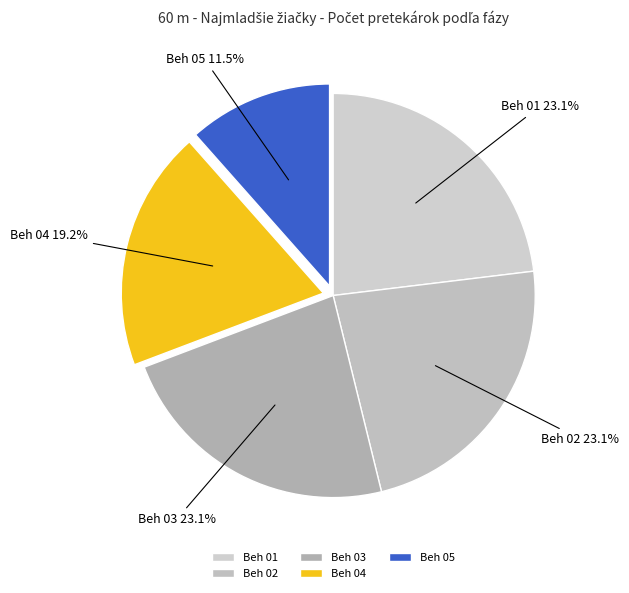

Between Beh 04 and Beh 03, which is larger?

Beh 03